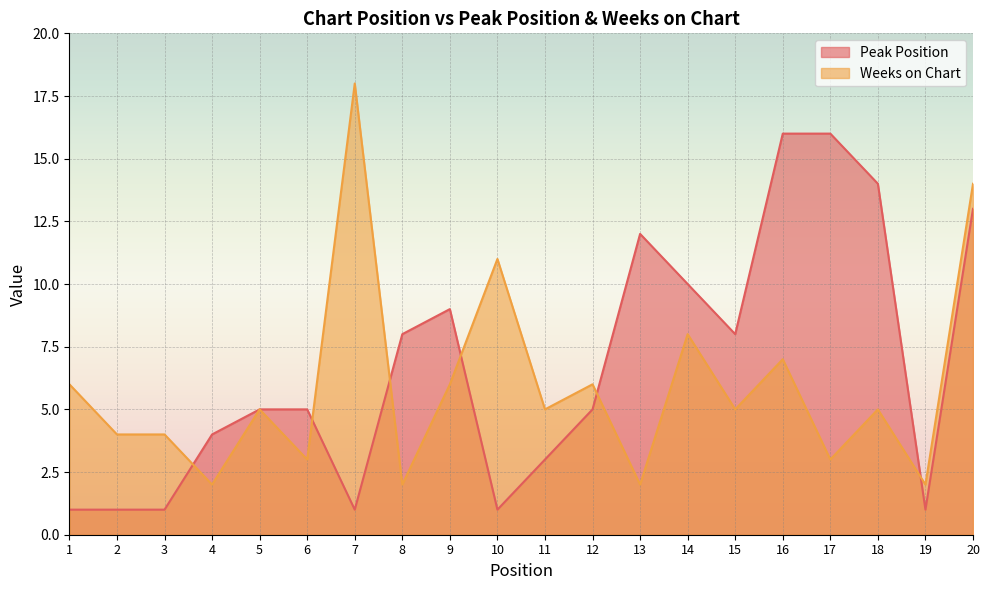

What is the sum of the Peak Position values at 10 and 9?

10